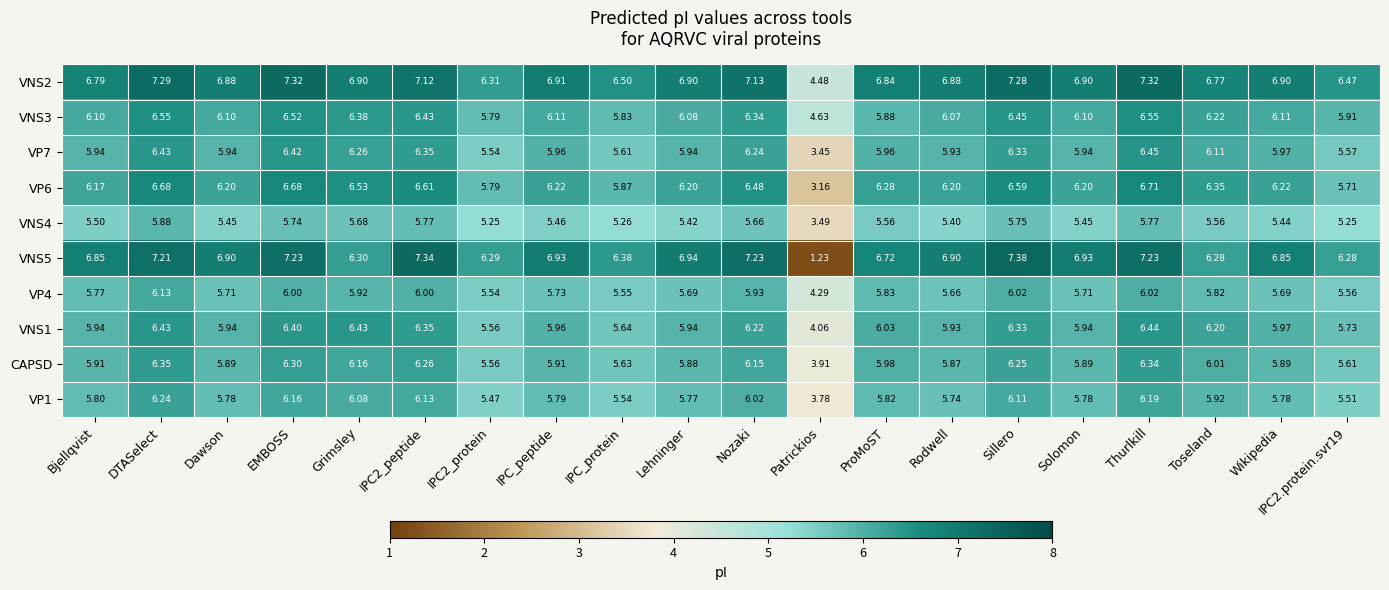

At which label does VNS4 reach its peak?

DTASelect